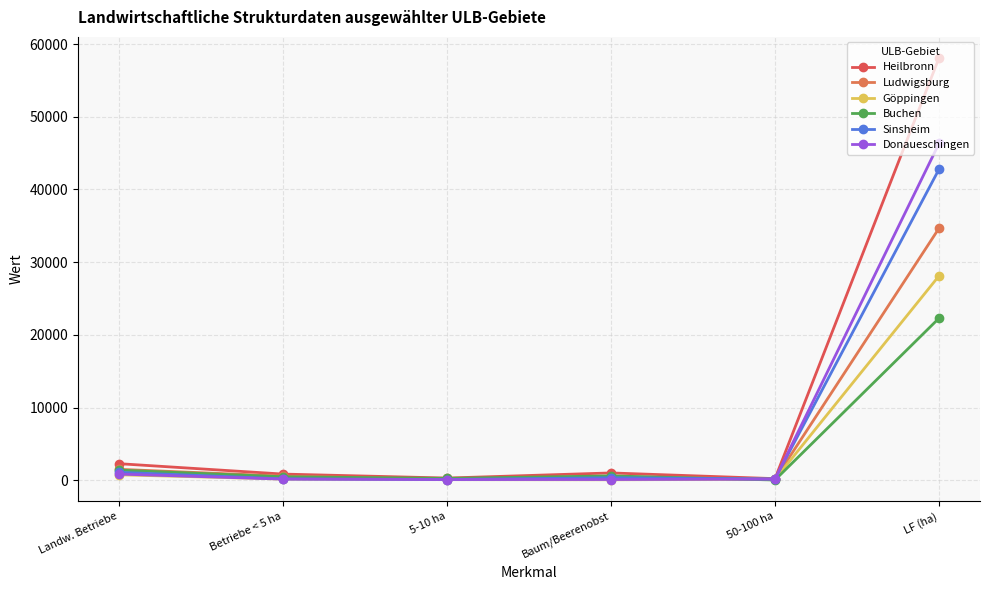

Where is the first local maximum for Sinsheim?

Baum/Beerenobst